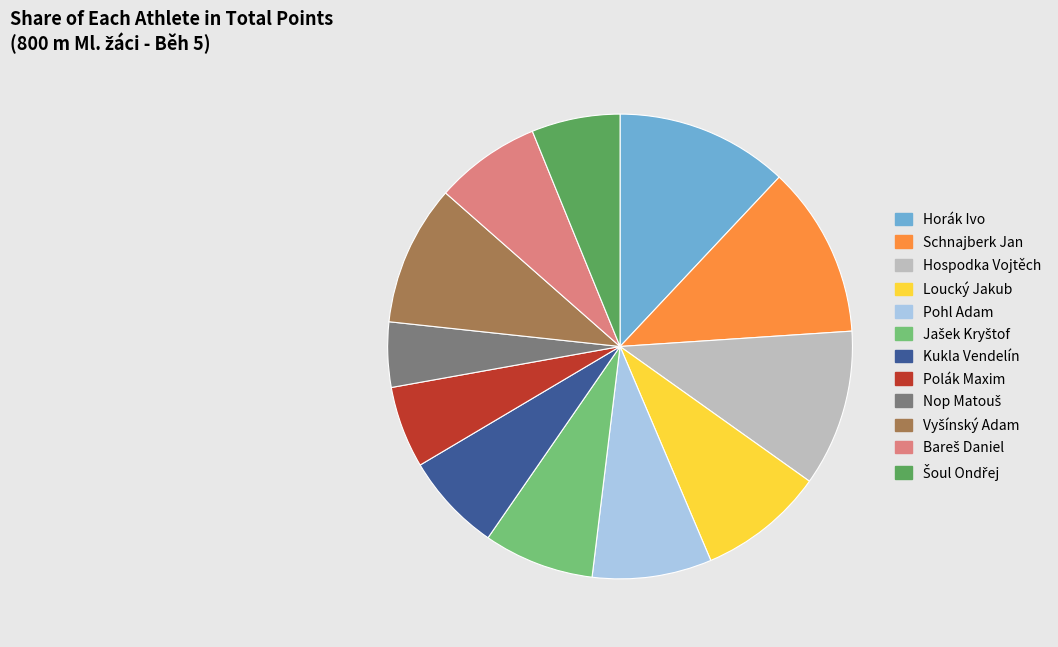

True or false: Polák Maxim accounts for 1% of the total.

False